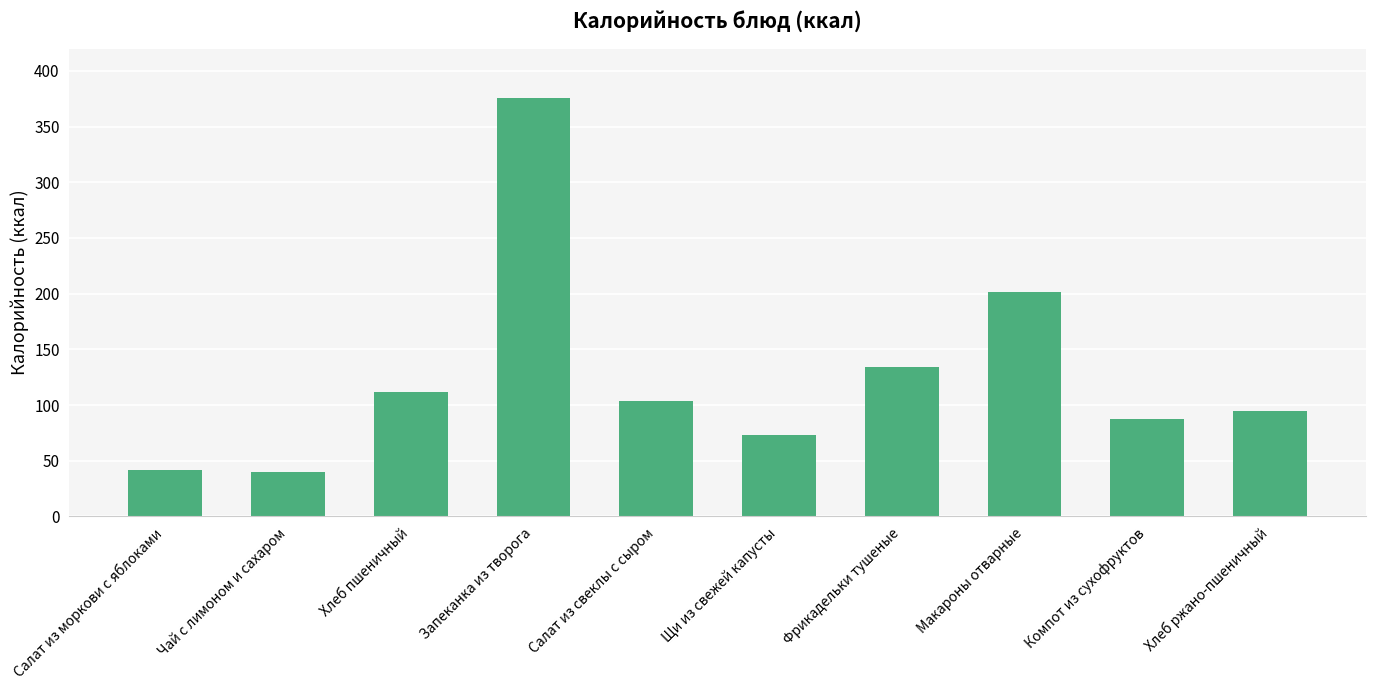

What is the value of the 2nd bar from the left?

40.1